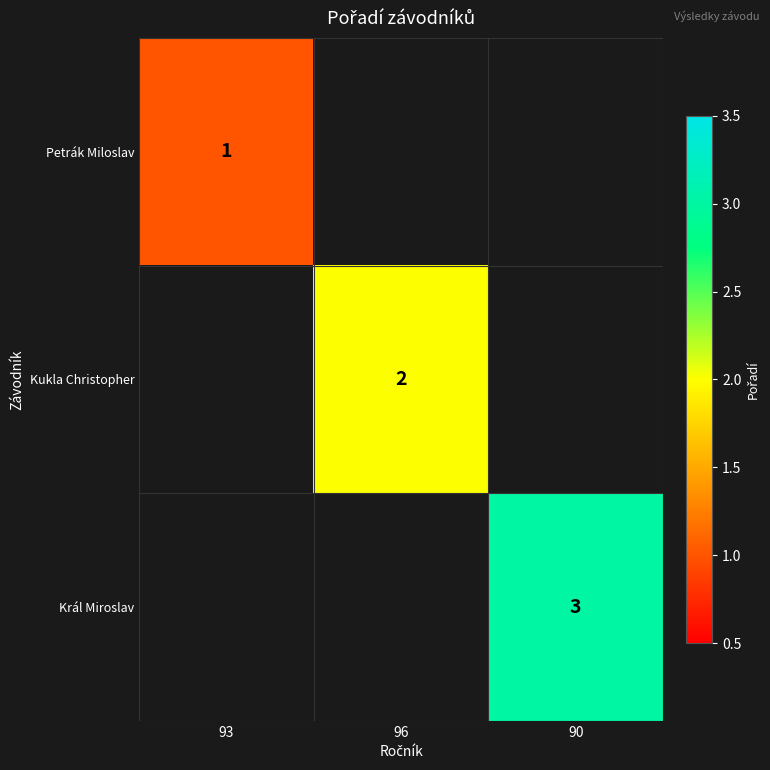

How many distinct data groups are displayed?

3